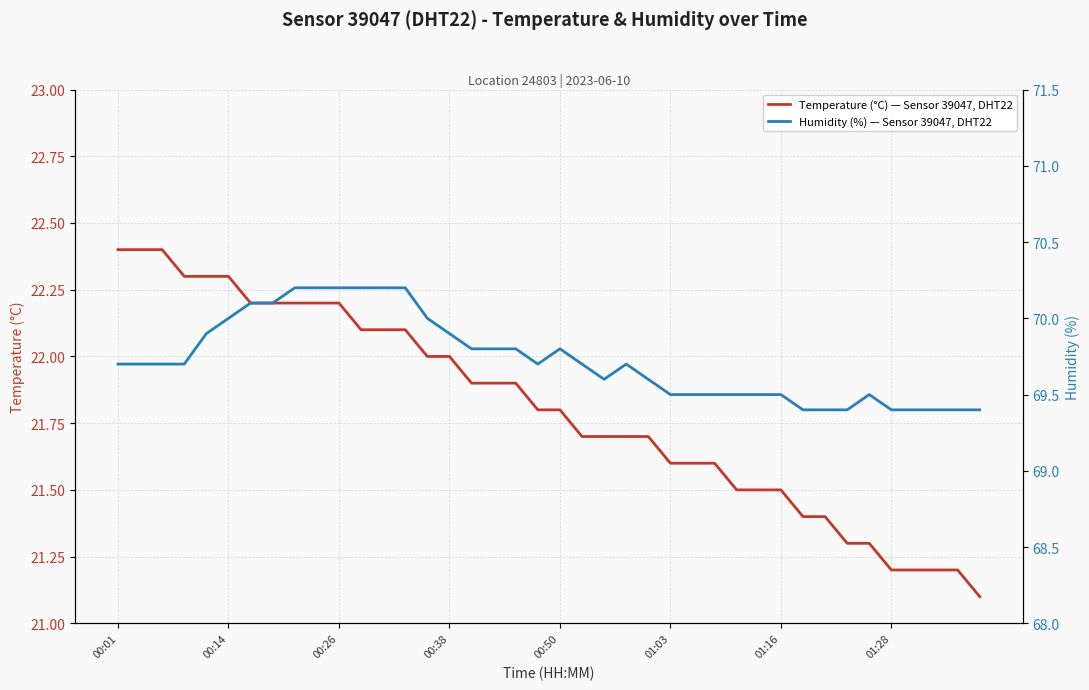

How many Humidity (%) — Sensor 39047, DHT22 values are between 69 and 70?

32